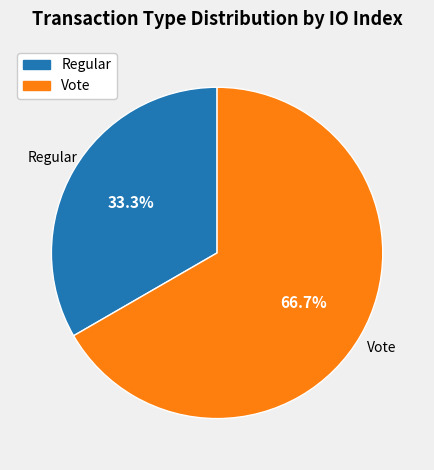

Which has a higher value, Regular or Vote?

Vote